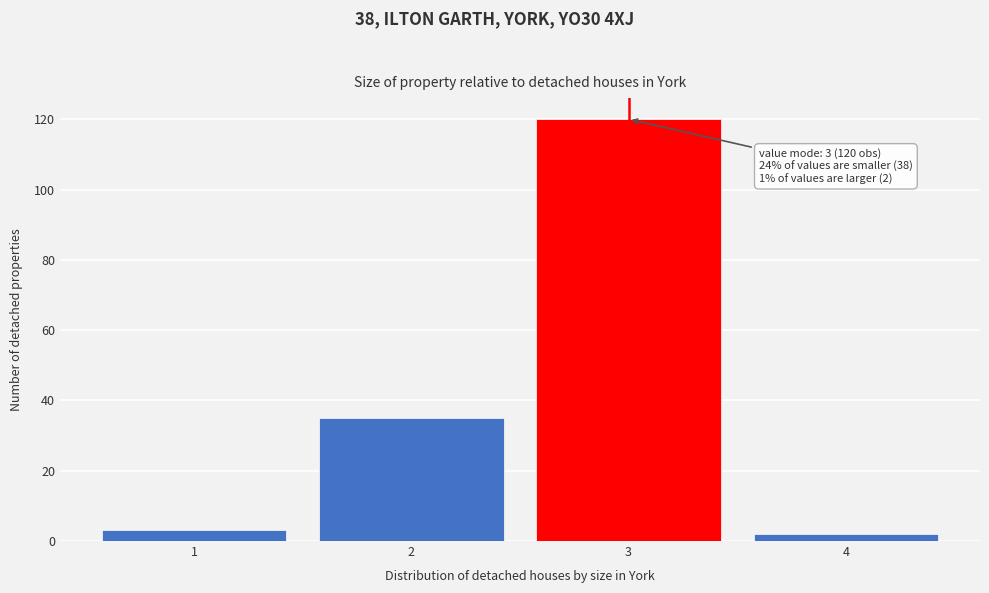

Reading left to right, transcribe all the data shown in this chart.

1=3	2=35	3=120	4=2